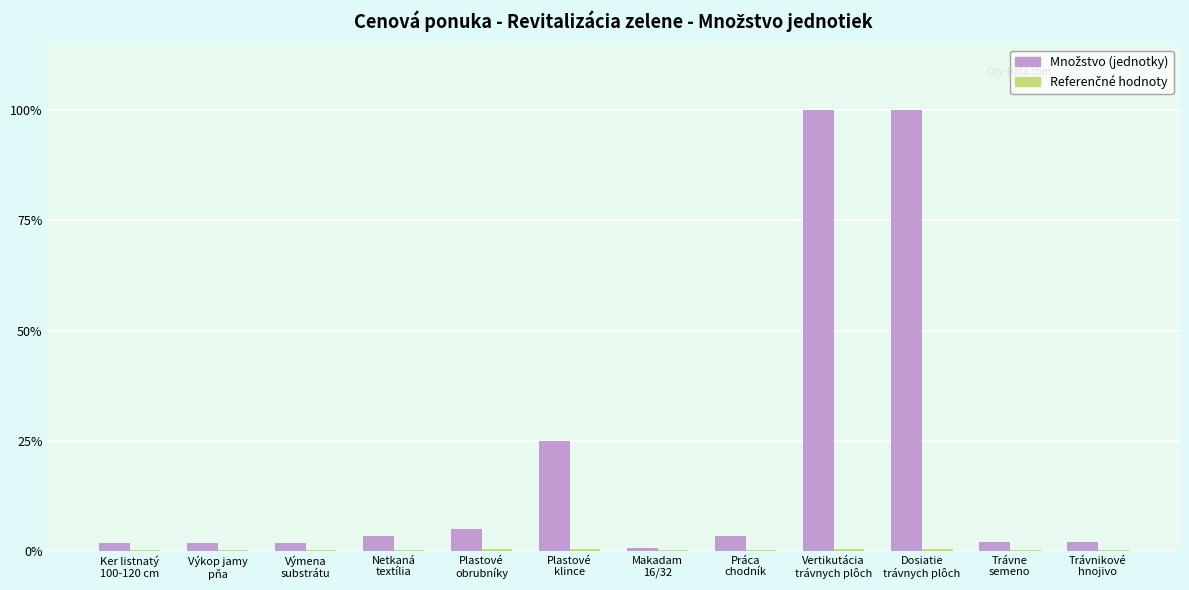

List the labels in order of Referenčné hodnoty value, largest first.

Vertikutácia
trávnych plôch, Dosiatie
trávnych plôch, Plastové
klince, Plastové
obrubníky, Netkaná
textília, Práca
chodník, Trávne
semeno, Trávnikové
hnojivo, Ker listnatý
100-120 cm, Výkop jamy
pňa, Výmena
substrátu, Makadam
16/32